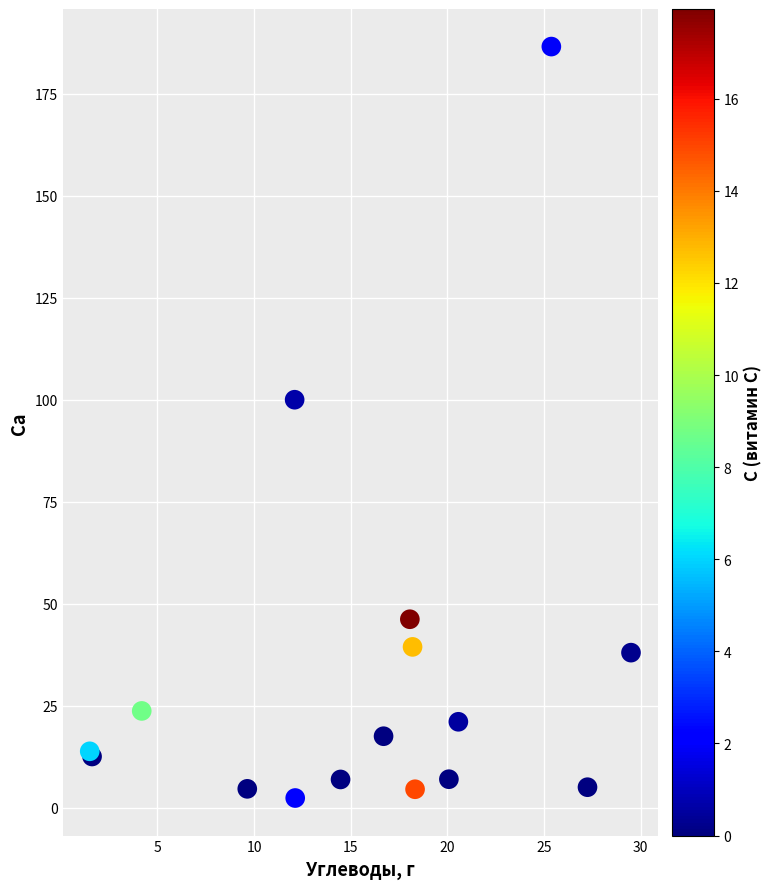

What Y value in the scatter plot is closest to 94?

100.0